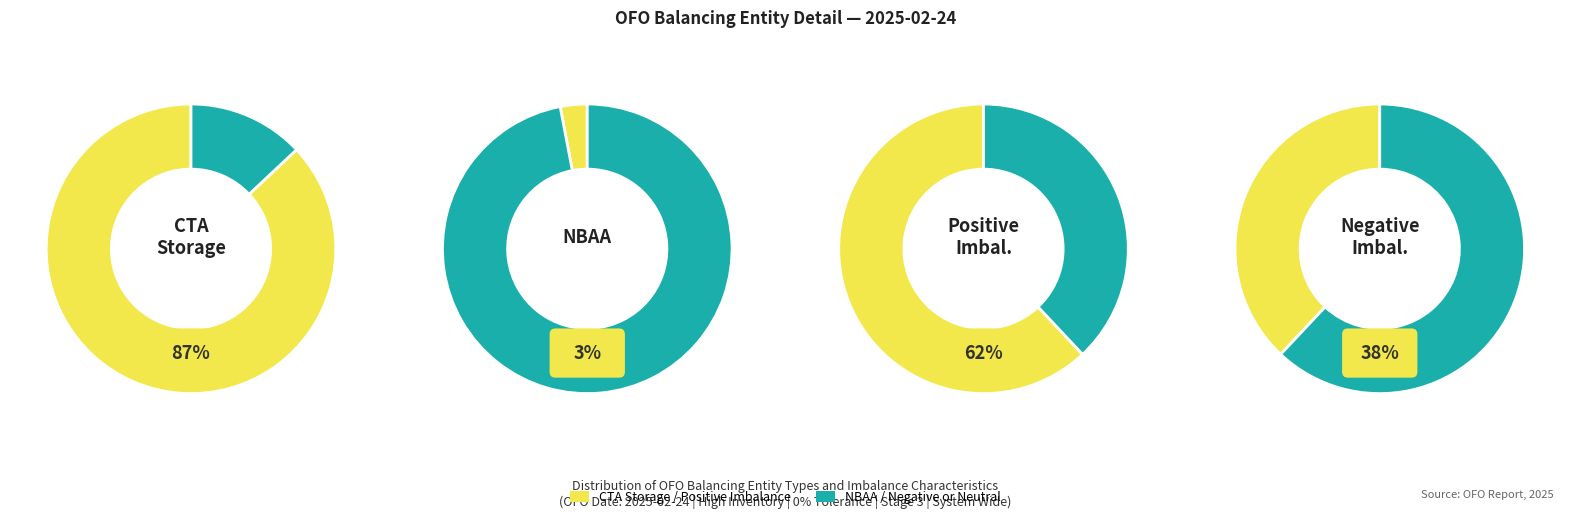

Does CTA Storage represent more than half of the total?

Yes